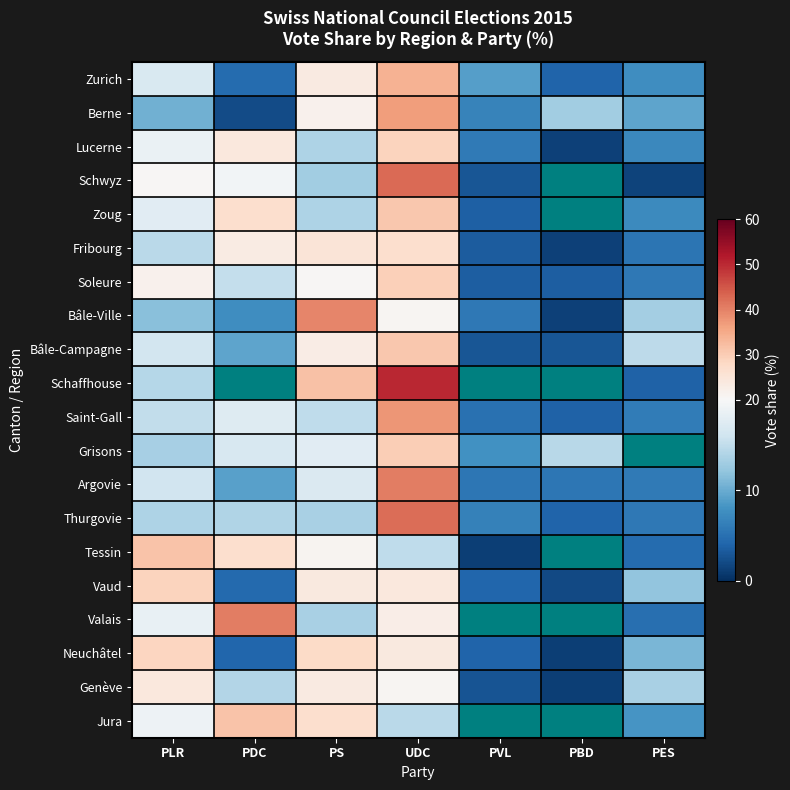

List the labels in order of Grisons value, smallest first.

PVL, PLR, PBD, PDC, PS, UDC, PES